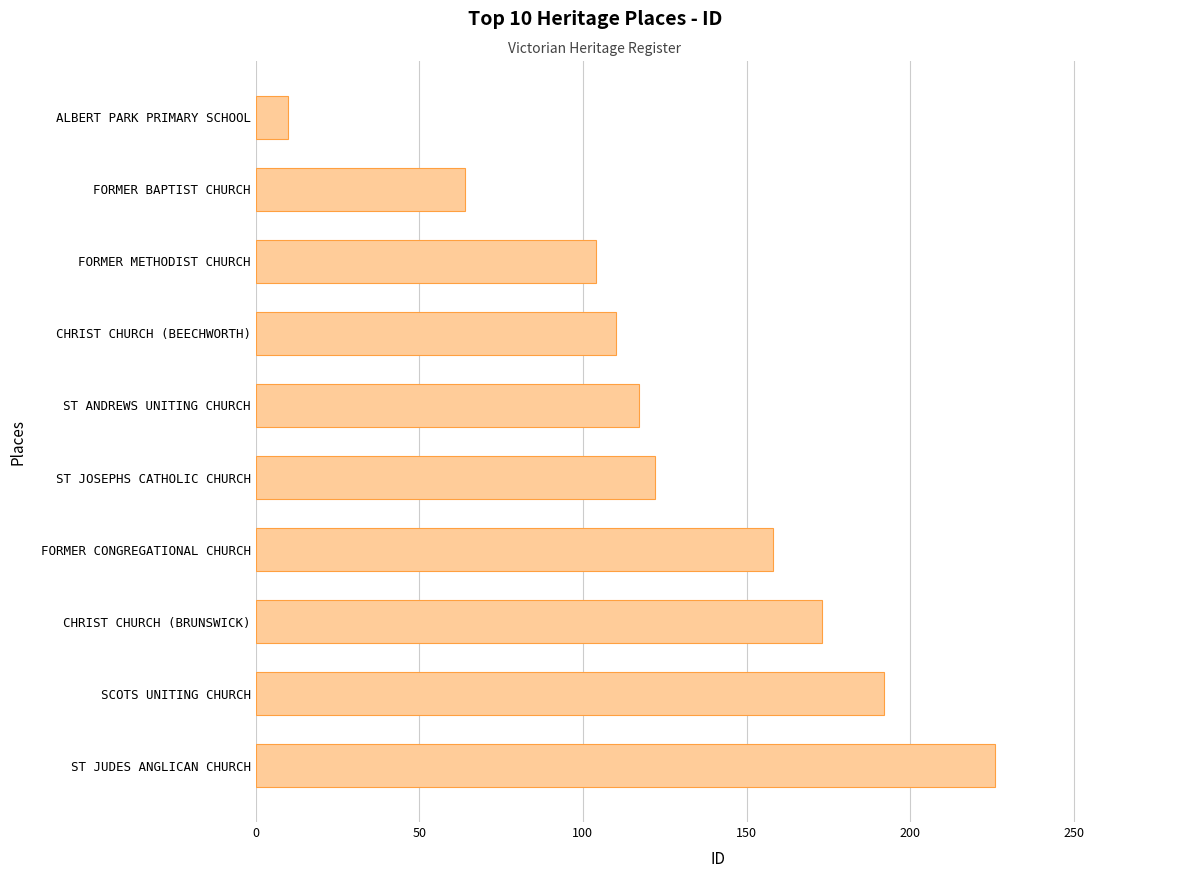

What is the difference between the values at SCOTS UNITING CHURCH and ST JUDES ANGLICAN CHURCH?

34